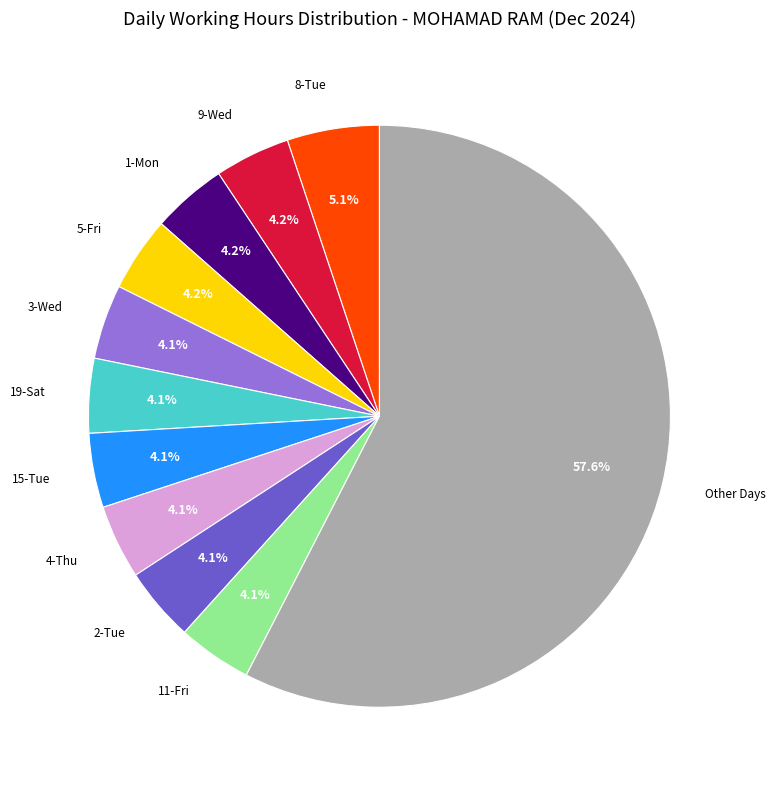

Is there a majority slice in this chart?

Yes